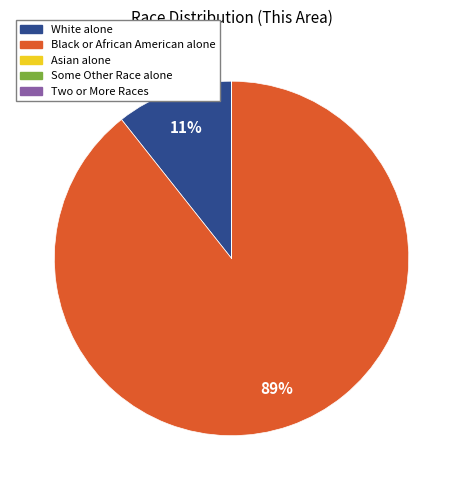

To the nearest percent, what is the difference between the largest and smallest slice percentages?

89%